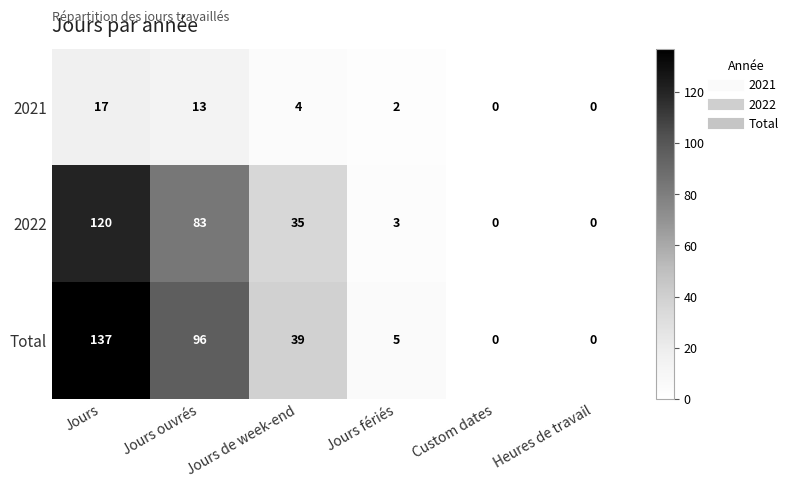

What is the average value of the 2021 series?

6